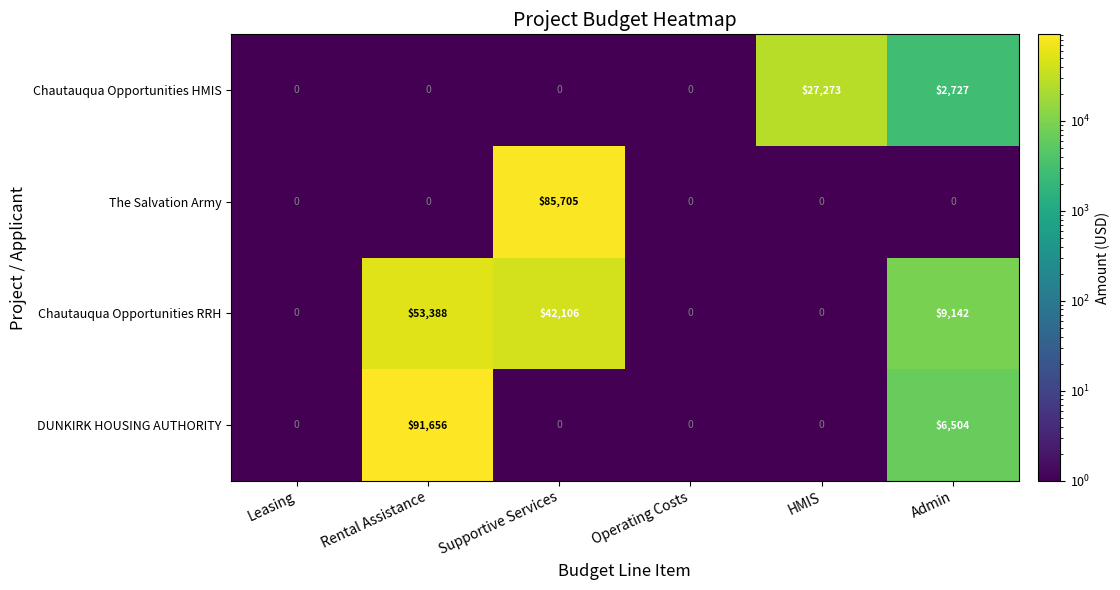

Reading left to right, transcribe all the data shown in this chart.

Chautauqua Opportunities HMIS: 0	0	0	0	27273	2727
The Salvation Army: 0	0	85705	0	0	0
Chautauqua Opportunities RRH: 0	53388	42106	0	0	9142
DUNKIRK HOUSING AUTHORITY: 0	91656	0	0	0	6504